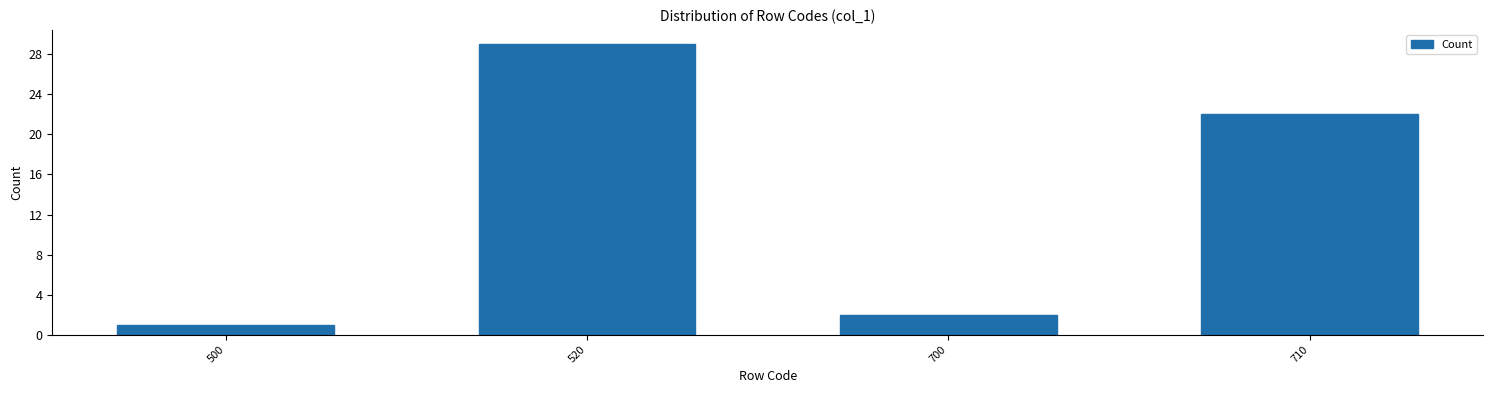

Reading left to right, extract all data points from this chart.

1	29	2	22